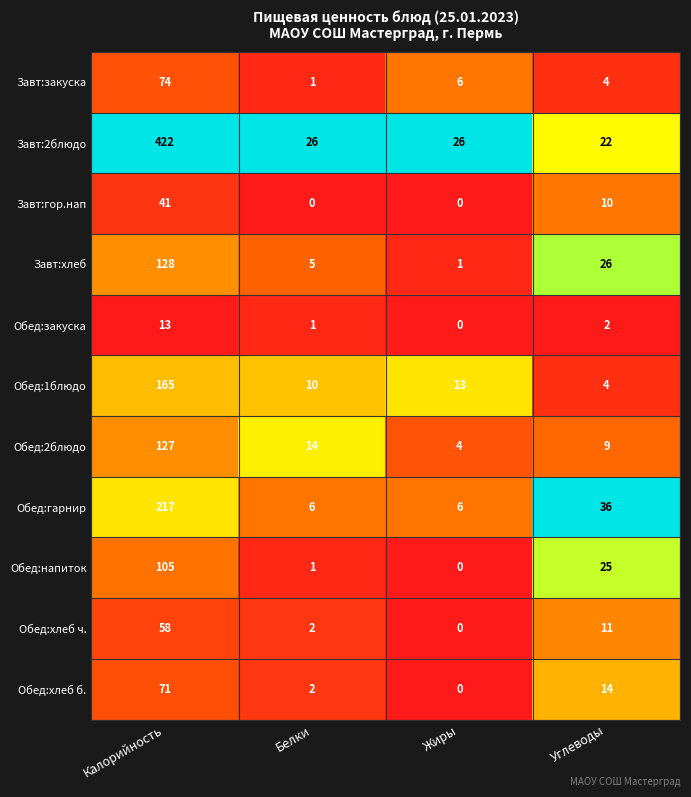

List the series in order of their peak value, highest first.

Завт:2блюдо, Обед:гарнир, Обед:1блюдо, Завт:хлеб, Обед:2блюдо, Обед:напиток, Завт:закуска, Обед:хлеб б., Обед:хлеб ч., Завт:гор.нап, Обед:закуска